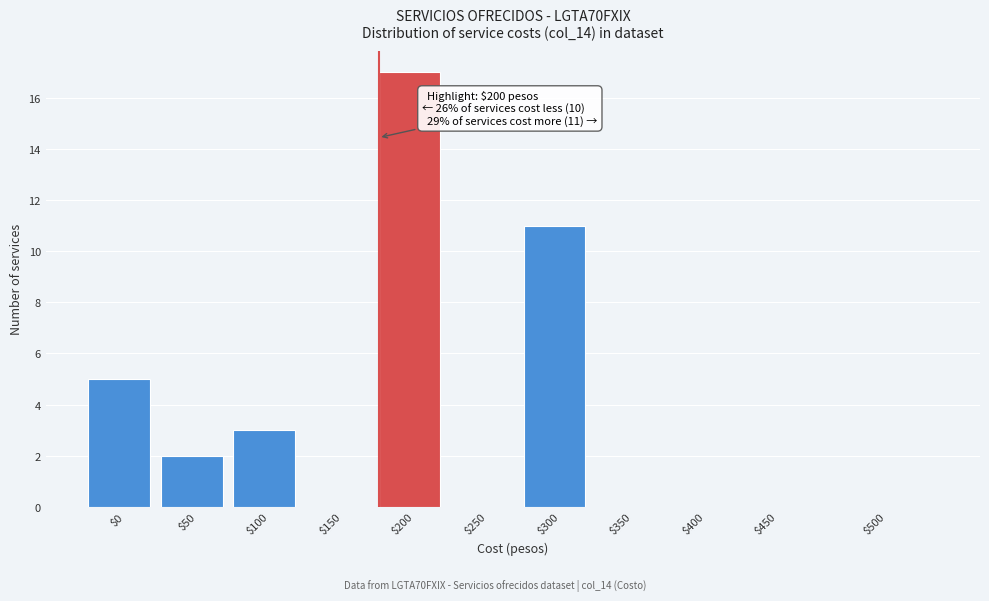

Is it true that the value at $400 is 11?

False